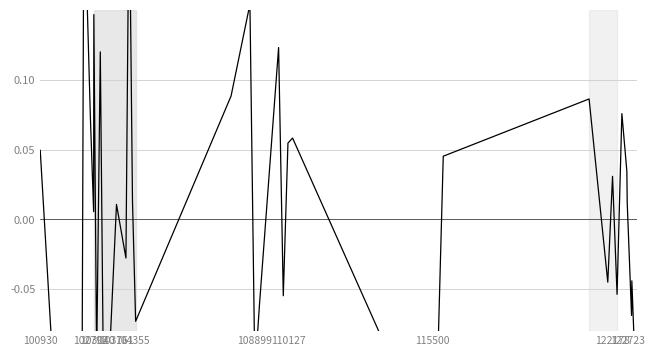

What is the difference between the maximum and minimum values?

0.7